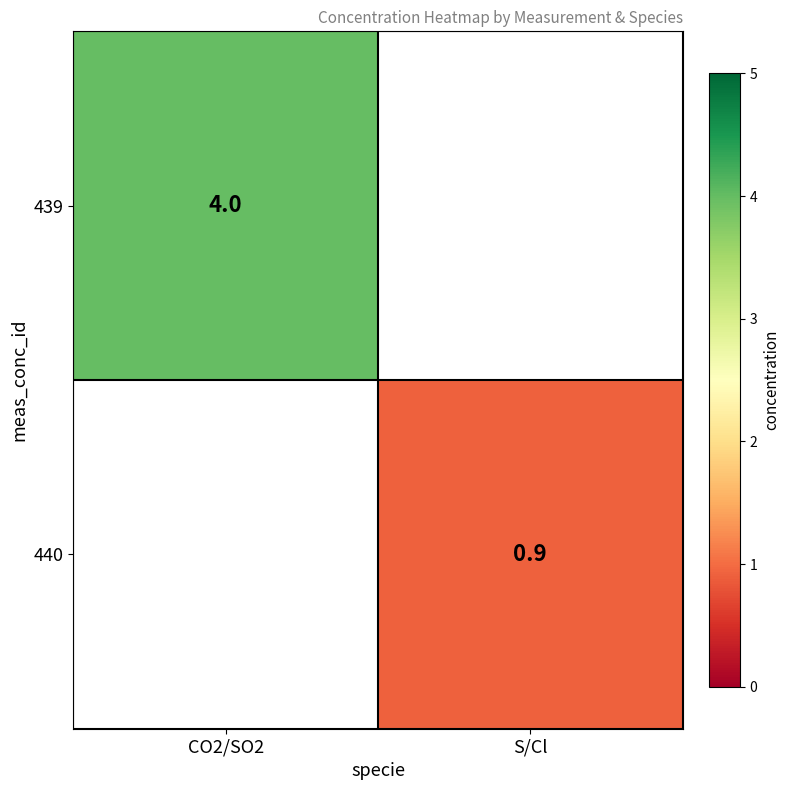

The 440 series shows 0.2 at S/Cl. True or false?

False